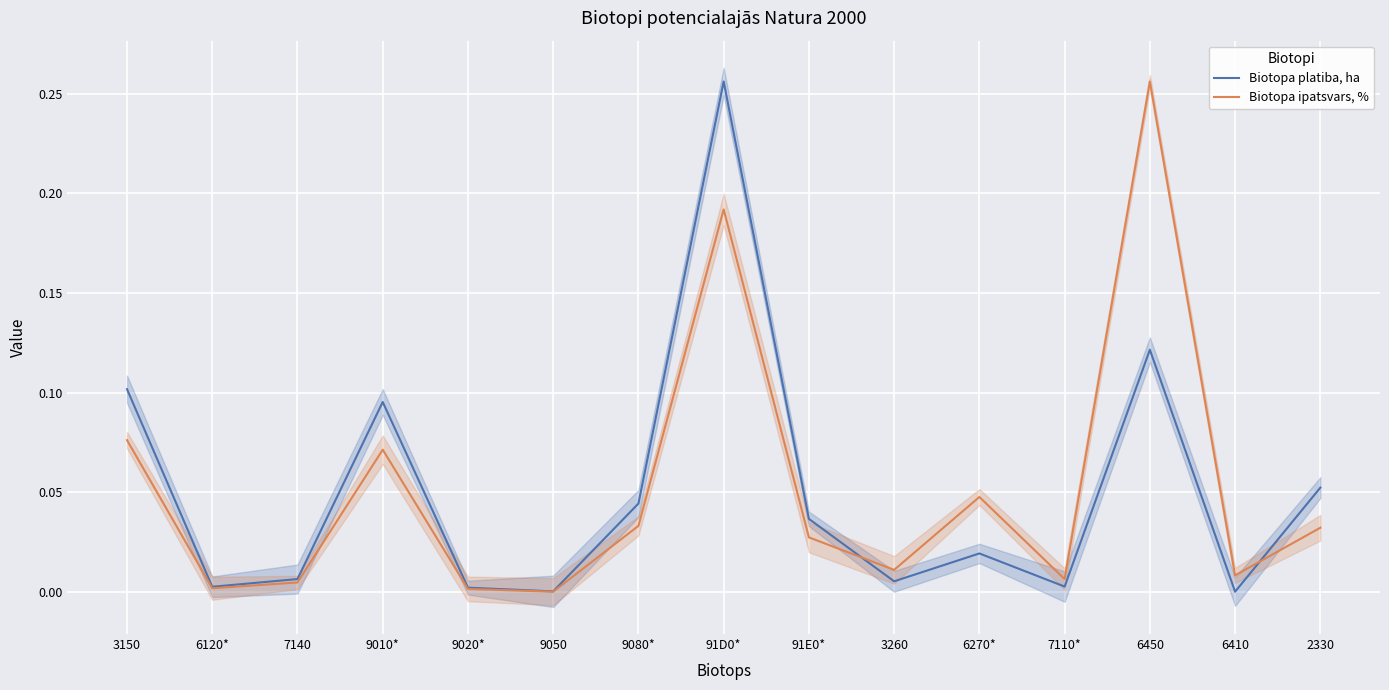

List the series in order of their peak value, highest first.

Biotopa platiba, ha, Biotopa ipatsvars, %